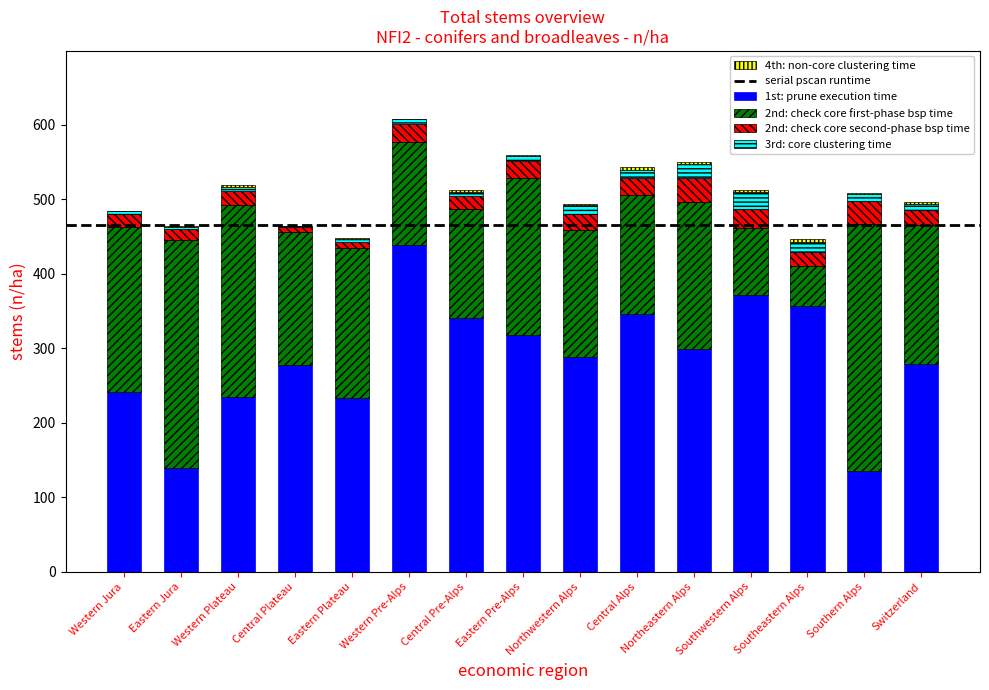

Which category has the highest value in the 1st: prune execution time series?

Western Pre-Alps